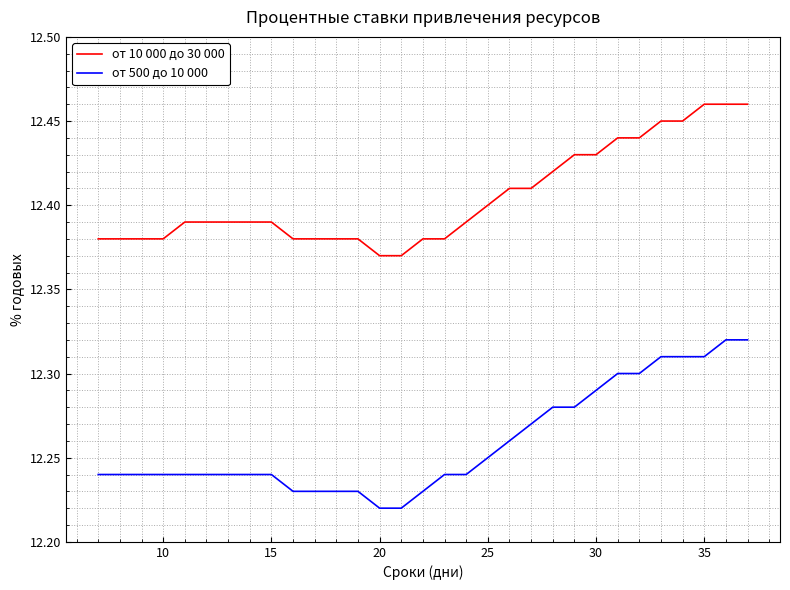

Which series has the largest range (max minus min)?

от 500 до 10 000